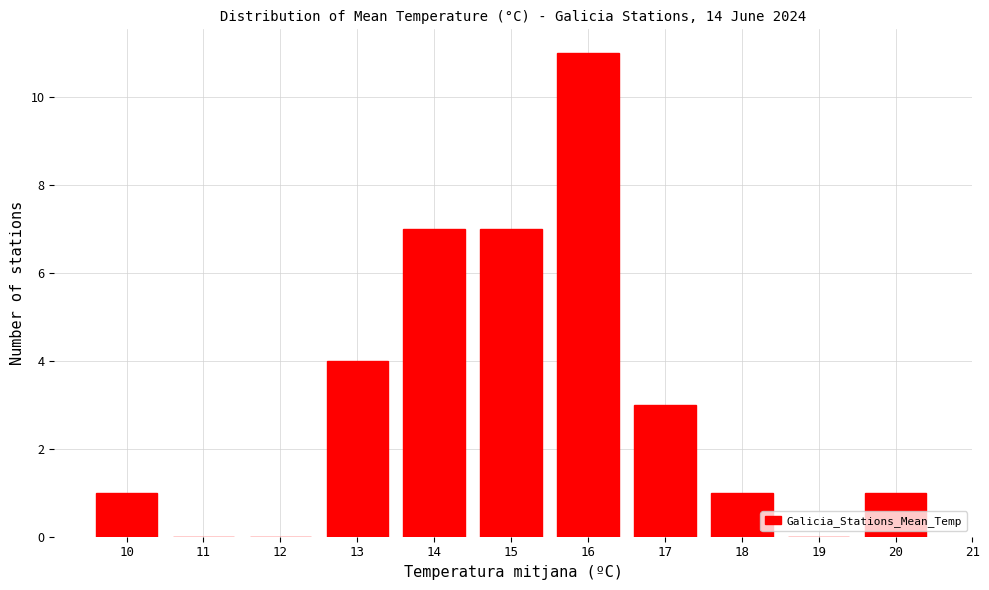

Reading left to right, extract all data points from this chart.

10=1	11=0	12=0	13=4	14=7	15=7	16=11	17=3	18=1	19=0	20=1